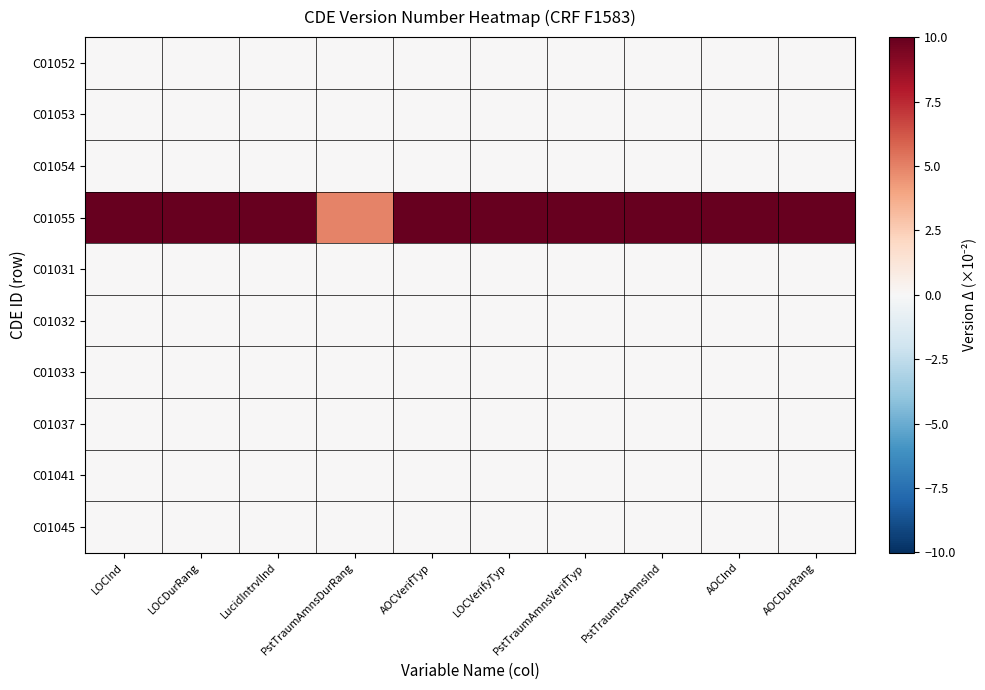

List the series in order of their peak value, highest first.

C01055, C01052, C01053, C01054, C01031, C01032, C01033, C01037, C01041, C01045